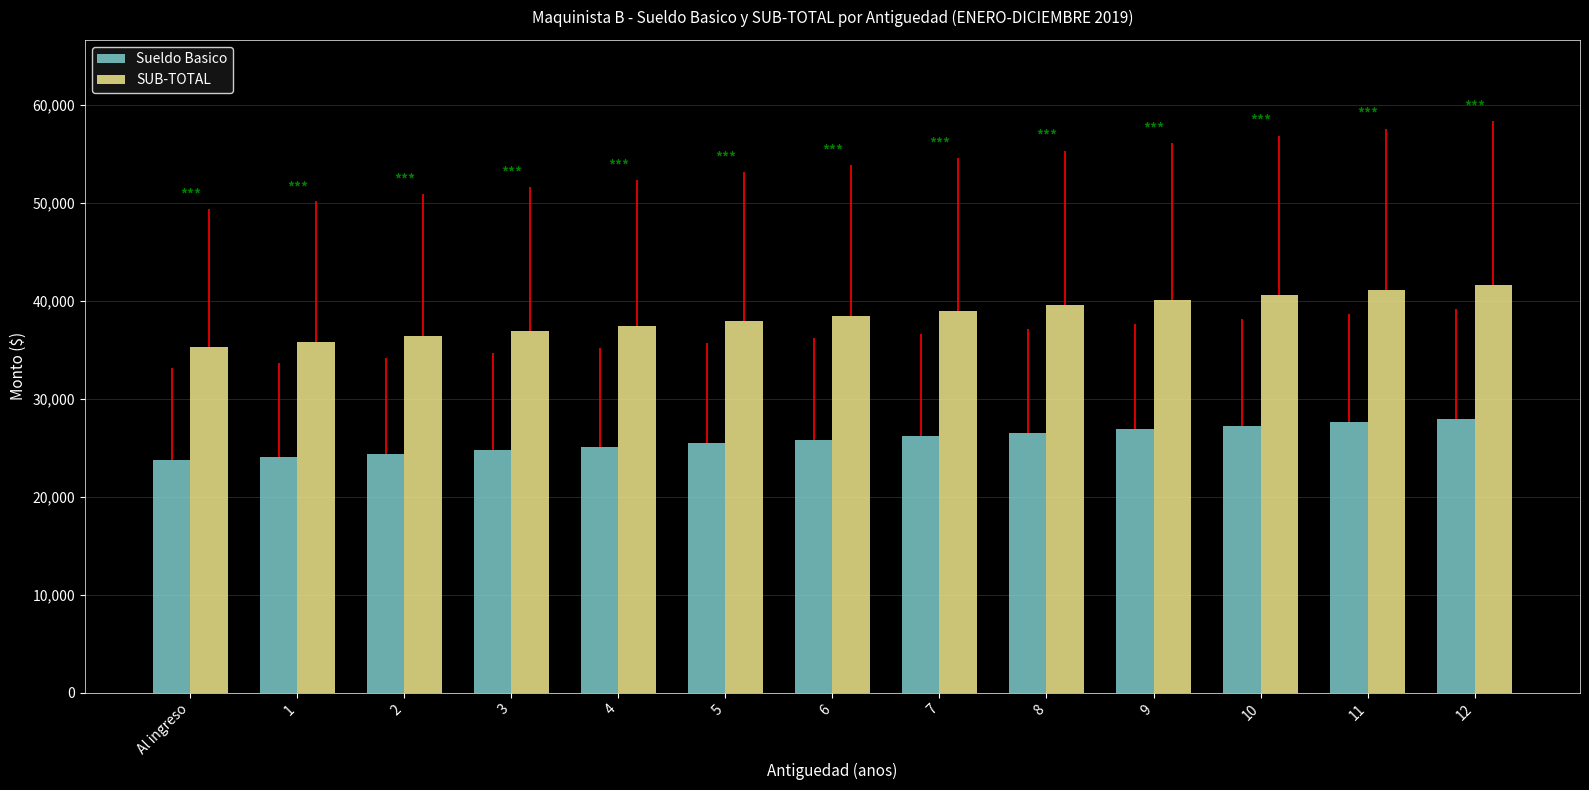

What is the maximum value shown in the chart?

41622.1